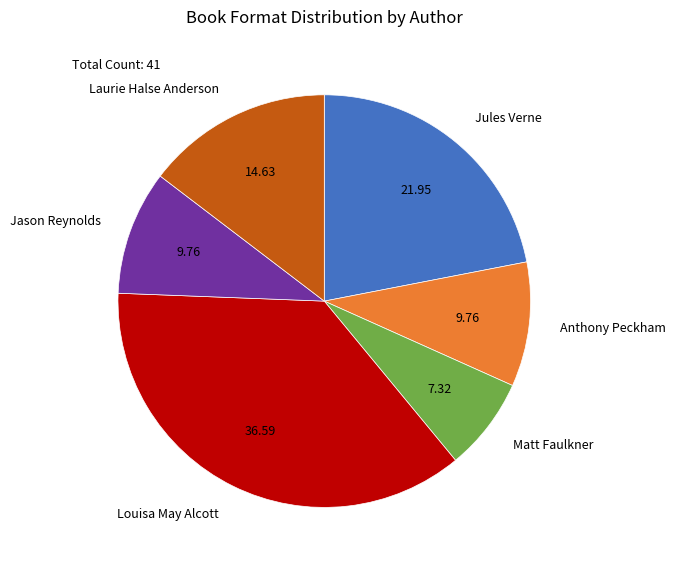

Do Laurie Halse Anderson and Anthony Peckham together represent more than half of the pie?

No